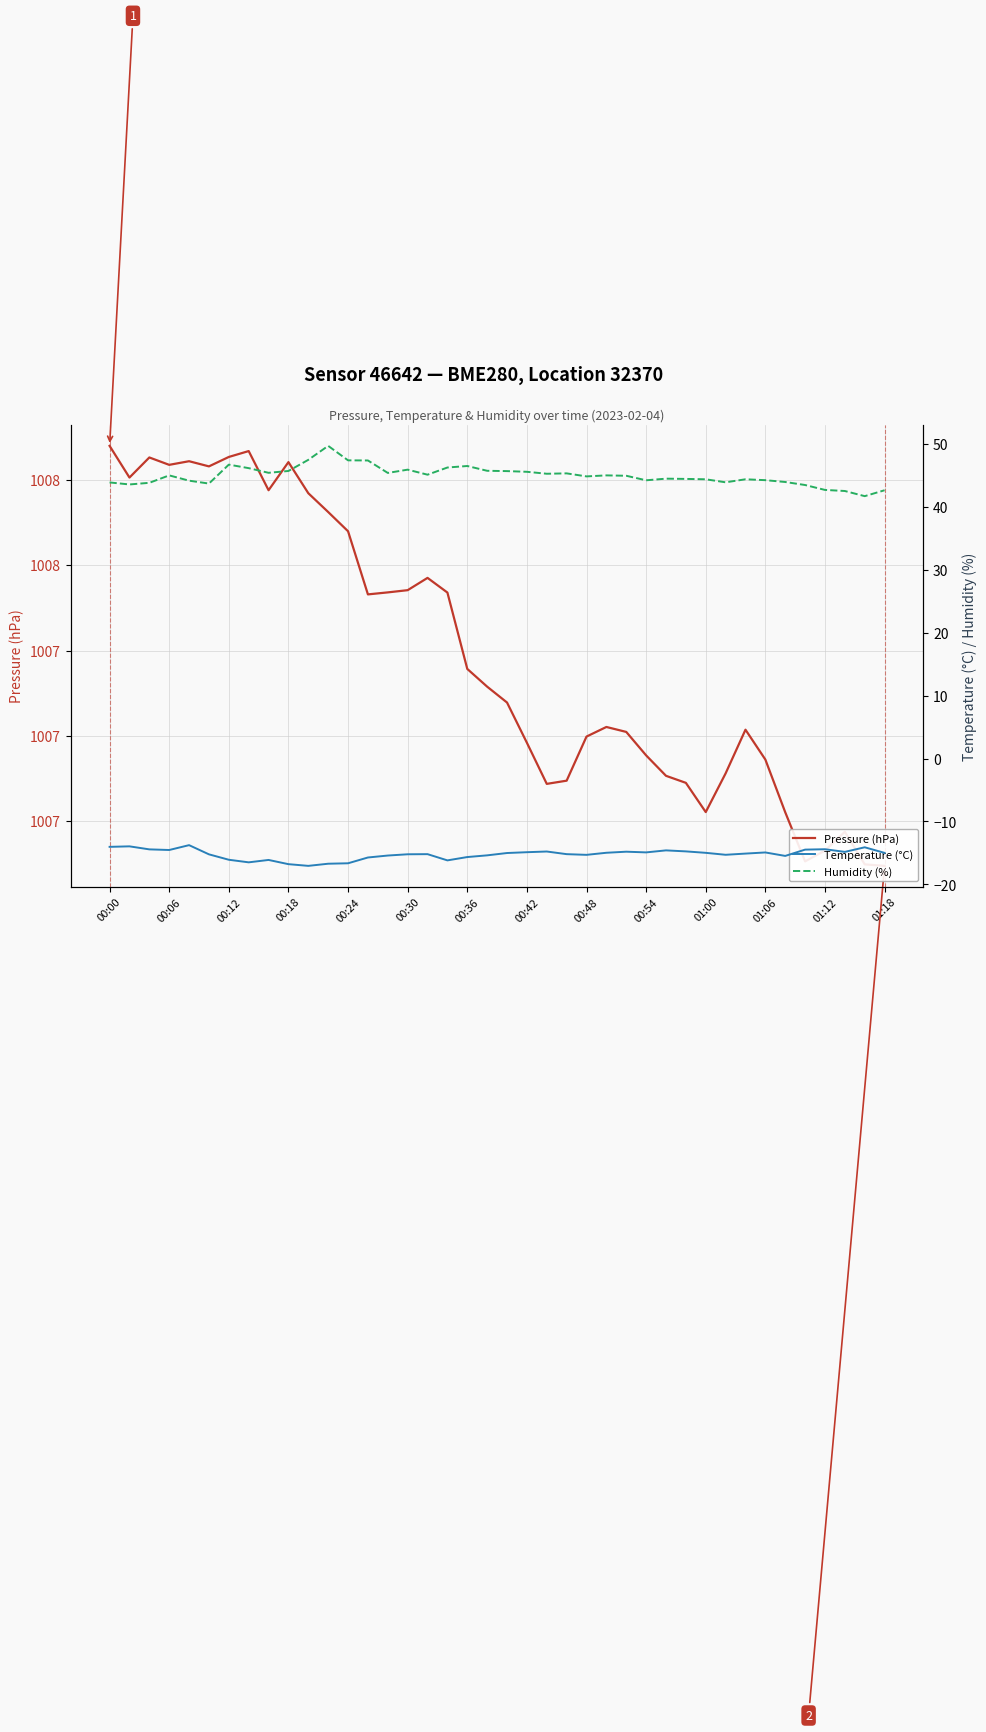

Count the number of categories in the chart.

40